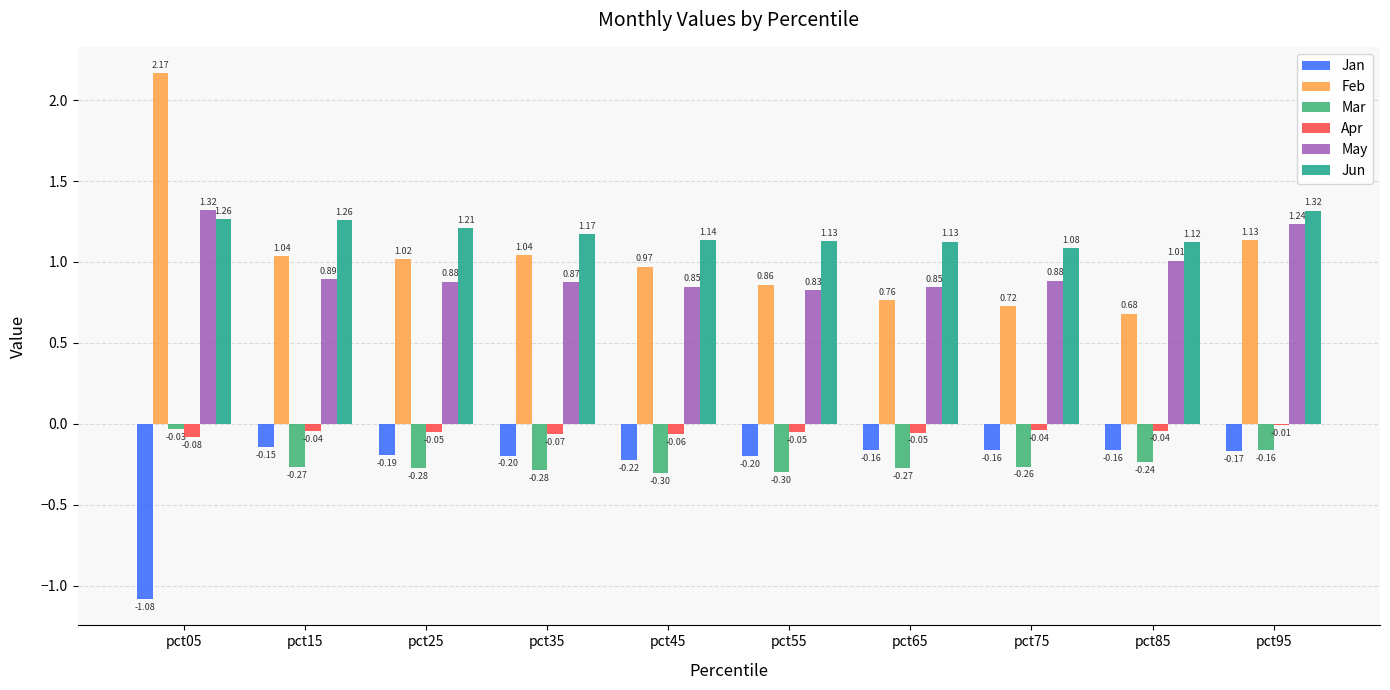

How many groups of bars are there?

10